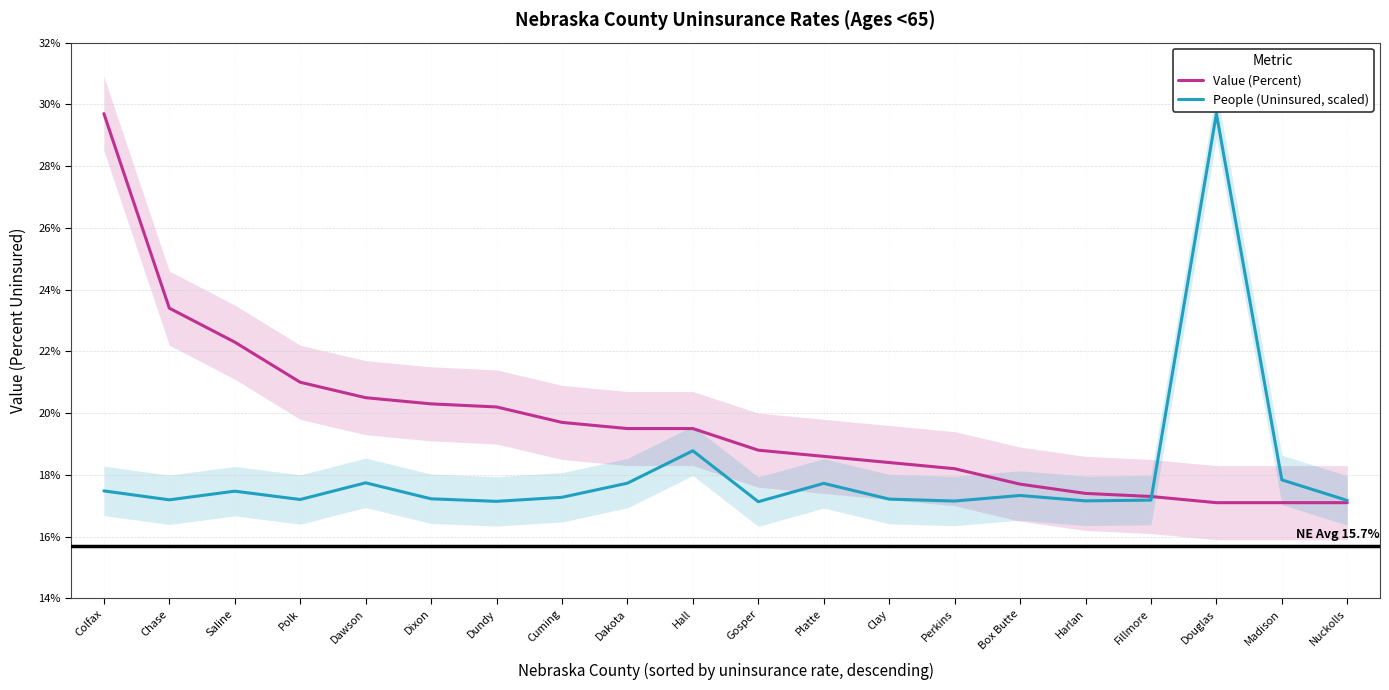

What position from the left is Clay?

13